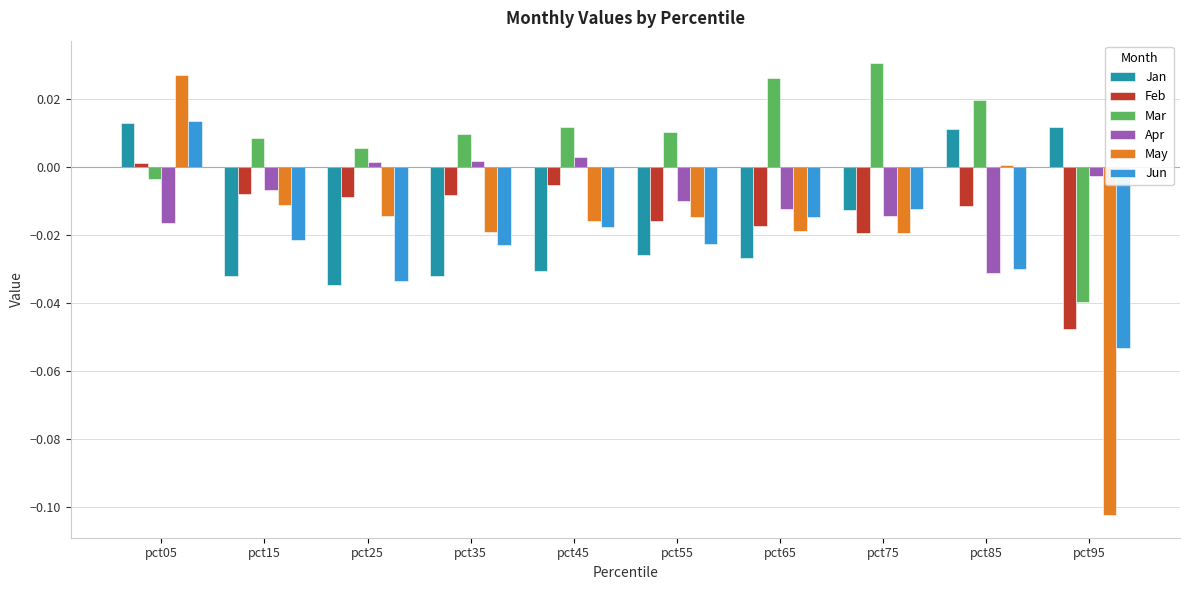

Where is Feb nearest to the value 0?

pct05